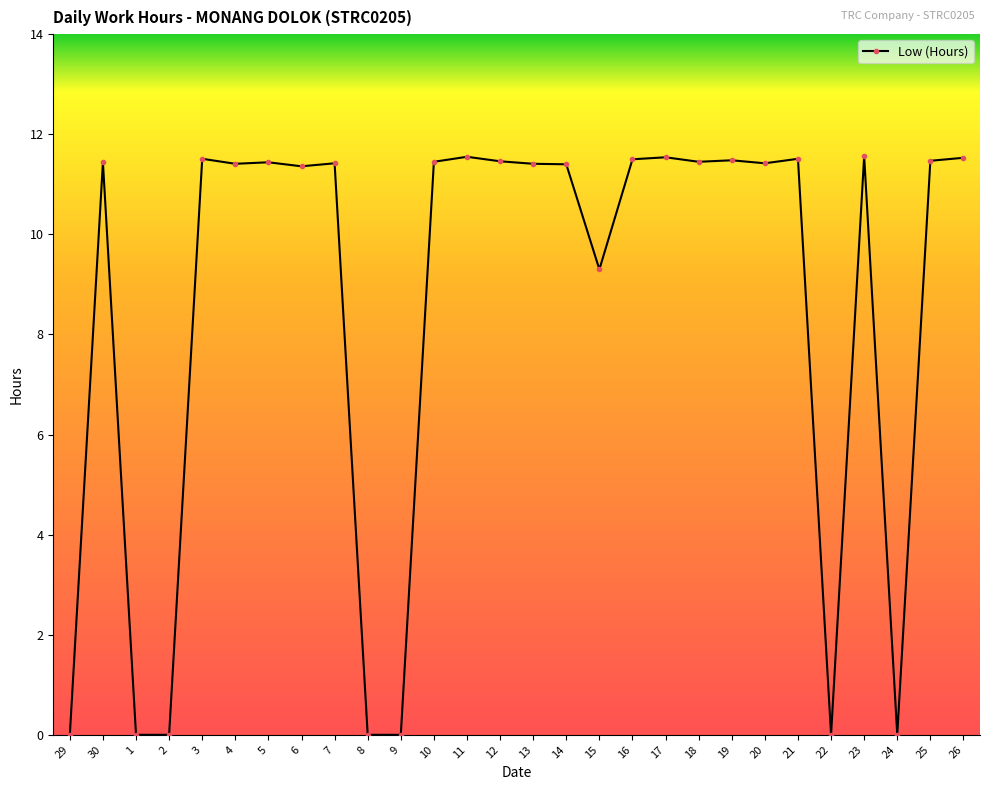

At which category does the chart reach its minimum across all series?

29